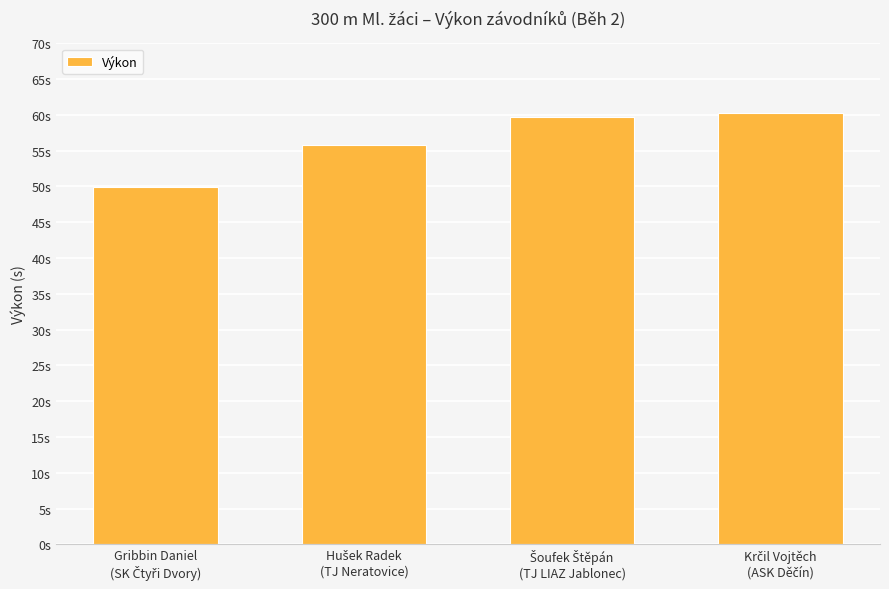

What position from the left is Gribbin Daniel
(SK Čtyři Dvory)?

1